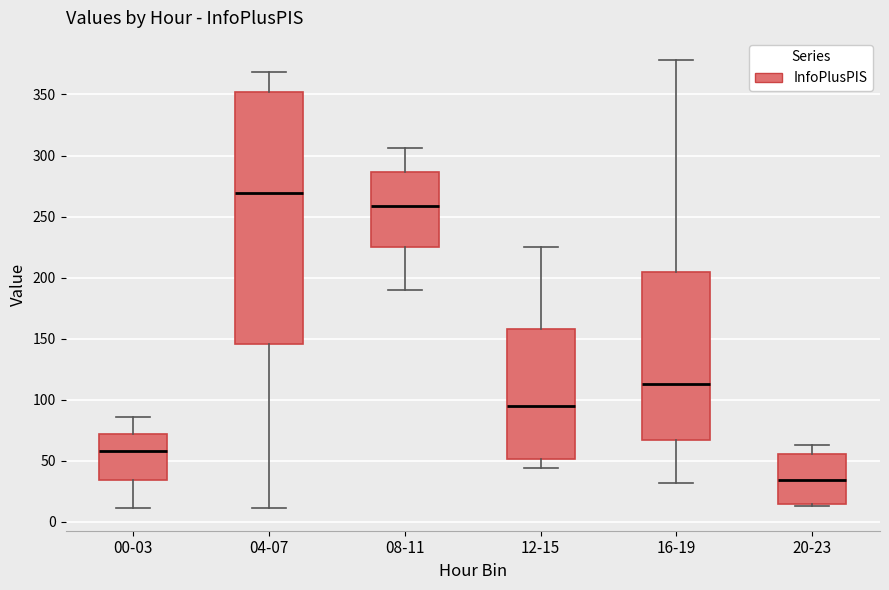

Where is the upper edge of the box for 20-23 on the y-axis? The values are not printed on the chart, so give them approximately, as read against the axis.

55